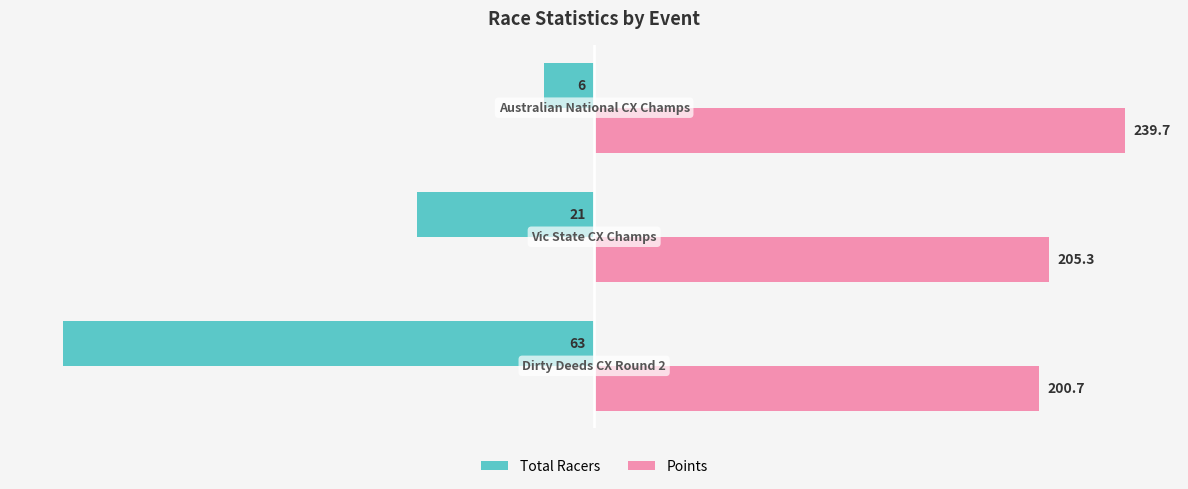

What are all the series names shown in the legend?

Total Racers, Points